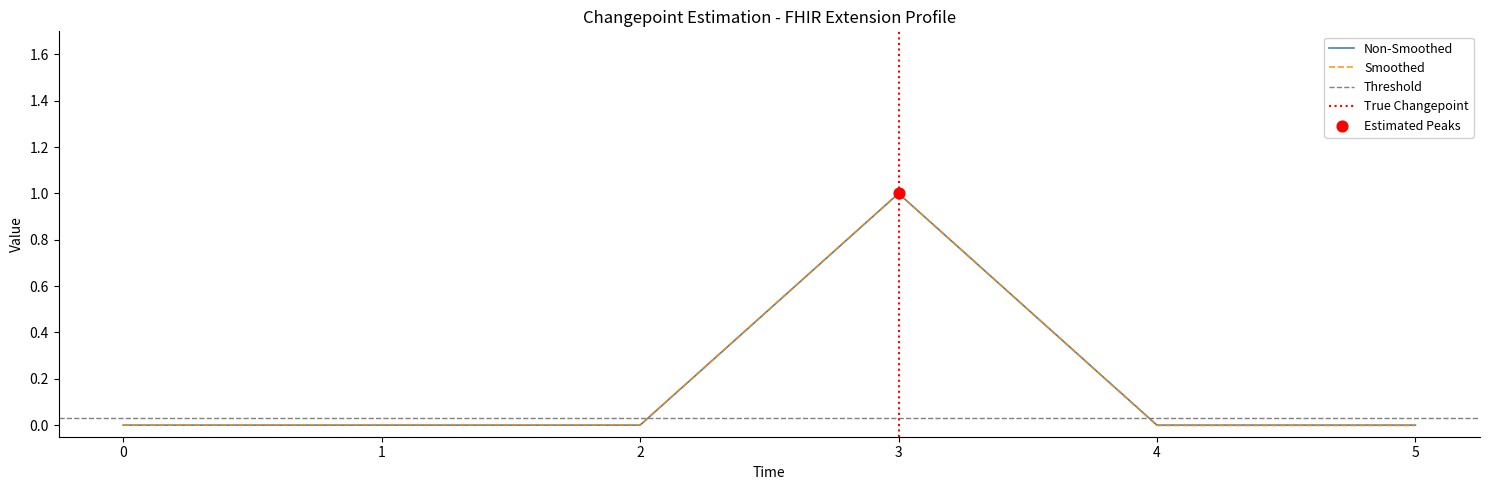

Which category has the highest value in the Smoothed series?

3